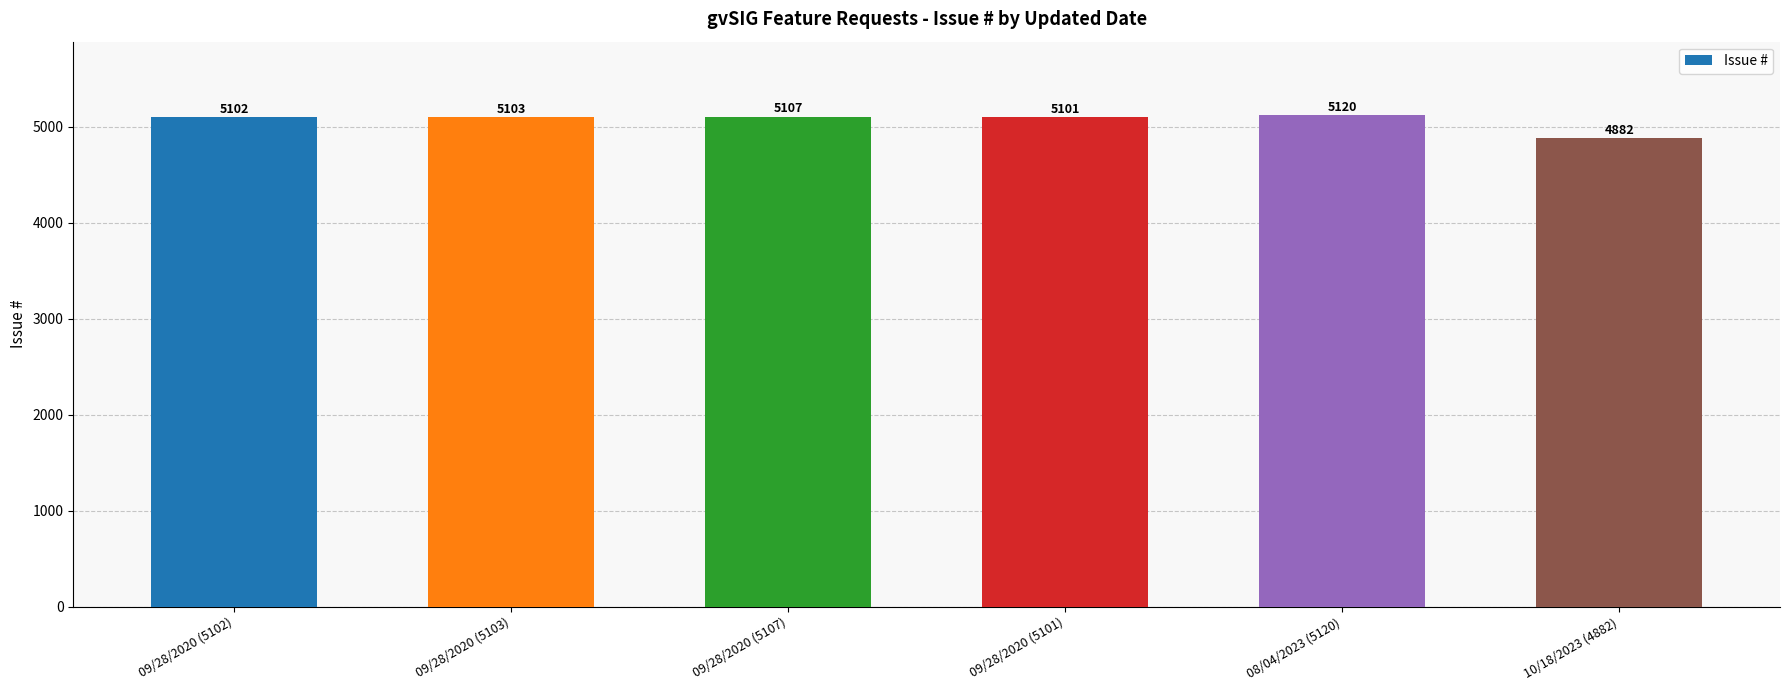

How many bars are there in total?

6